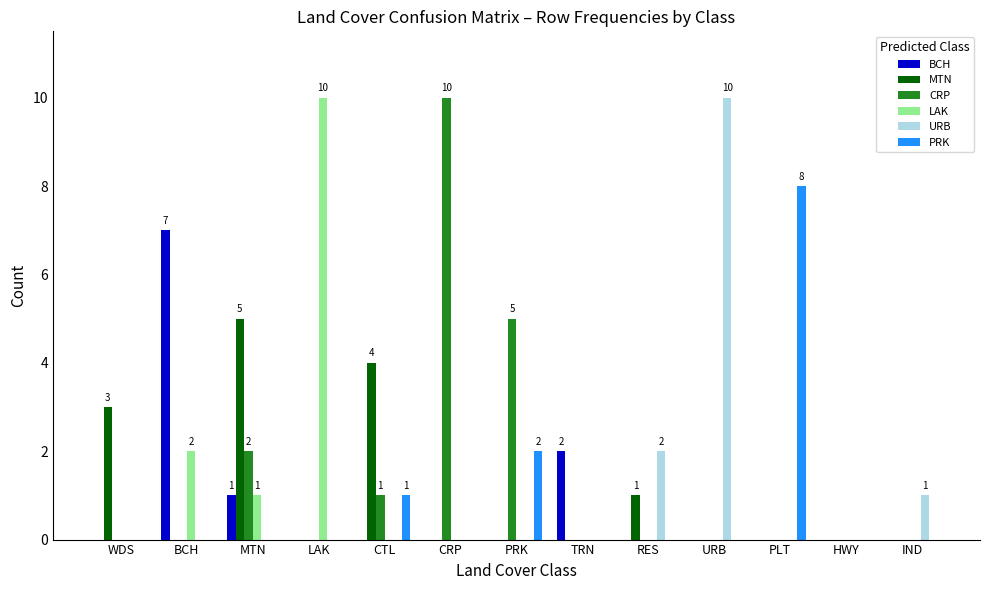

At which label does LAK reach its peak?

LAK